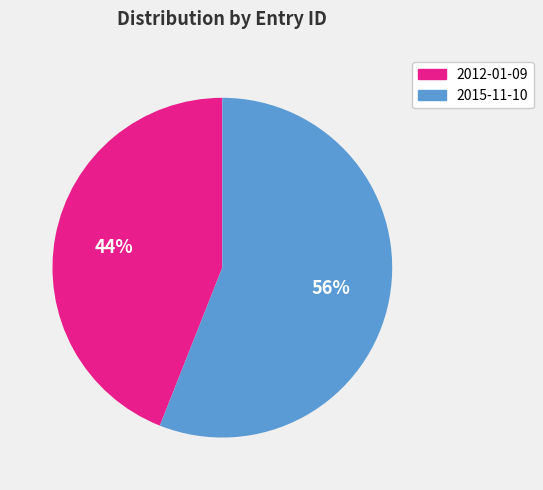

Combined, do 2012-01-09 and 2015-11-10 account for over 50%?

Yes